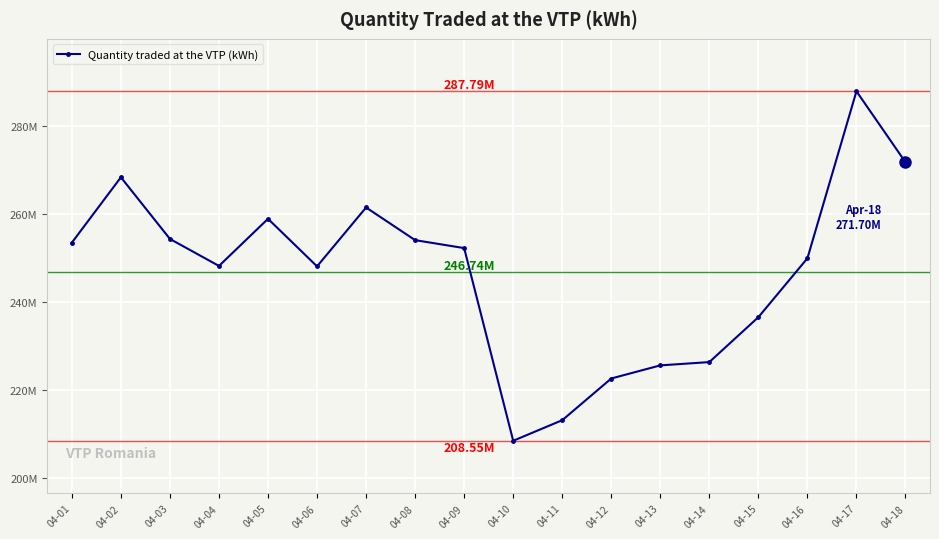

How many points are lower than both their immediate neighbors (excluding endpoints)?

3